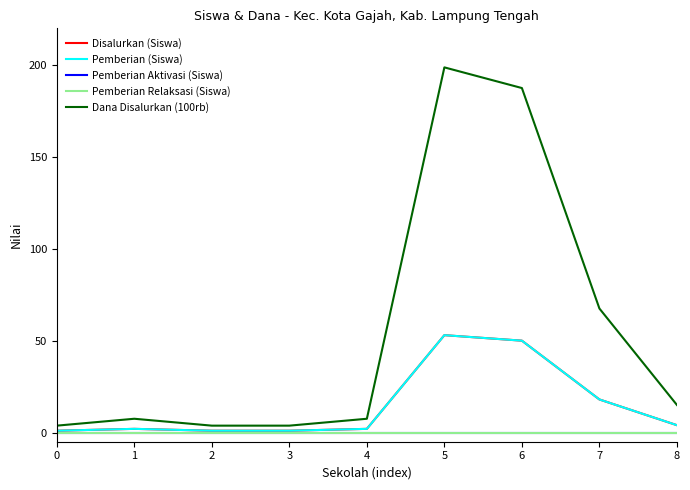

True or false: Disalurkan (Siswa) and Dana Disalurkan (100rb) intersect in this chart.

False